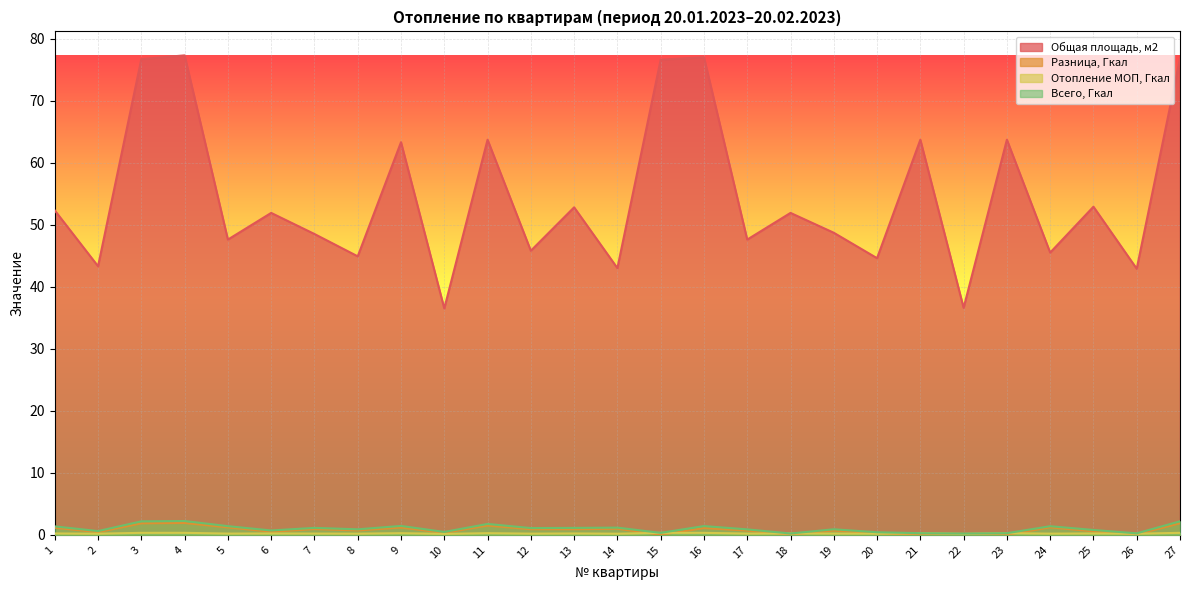

The value of Всего, Гкал at 6 is 0.2. True or false?

False